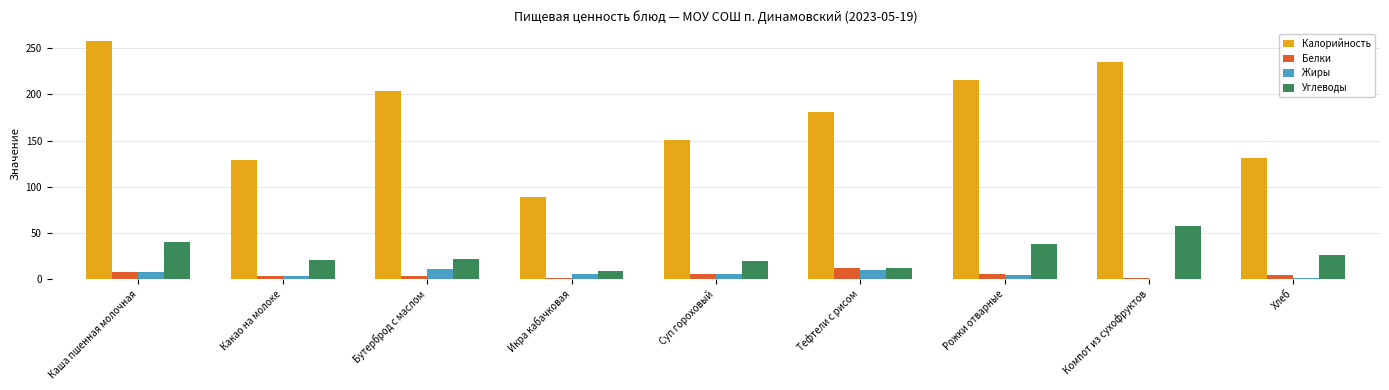

The Углеводы series shows 25.7 at Хлеб. True or false?

True